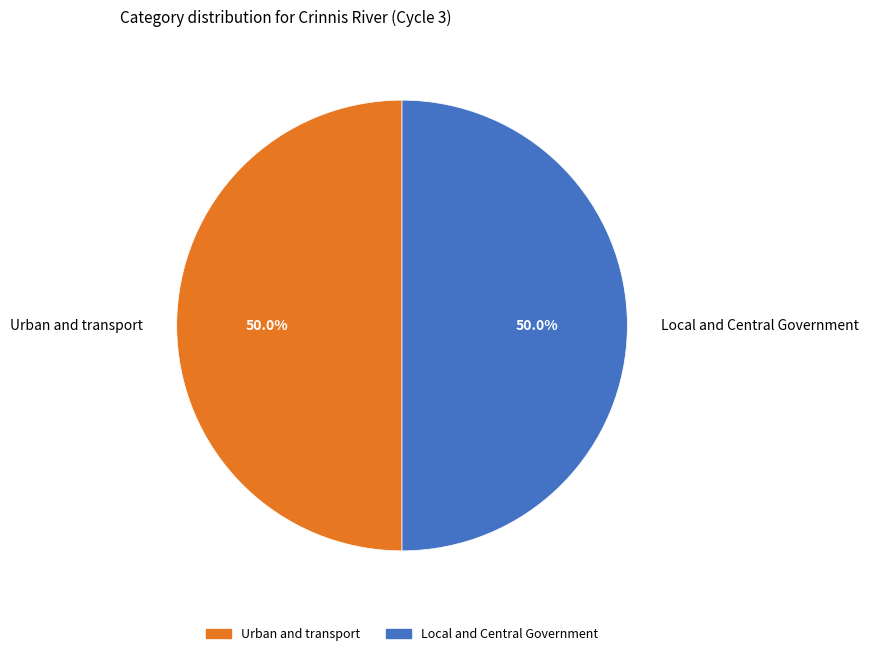

How many slices are in this pie chart?

2